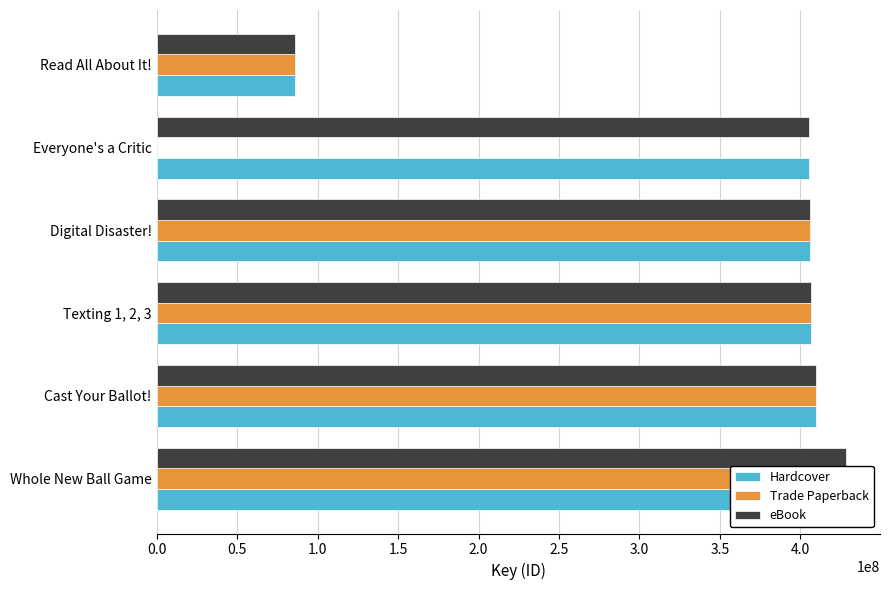

What are all the series names shown in the legend?

Hardcover, Trade Paperback, eBook